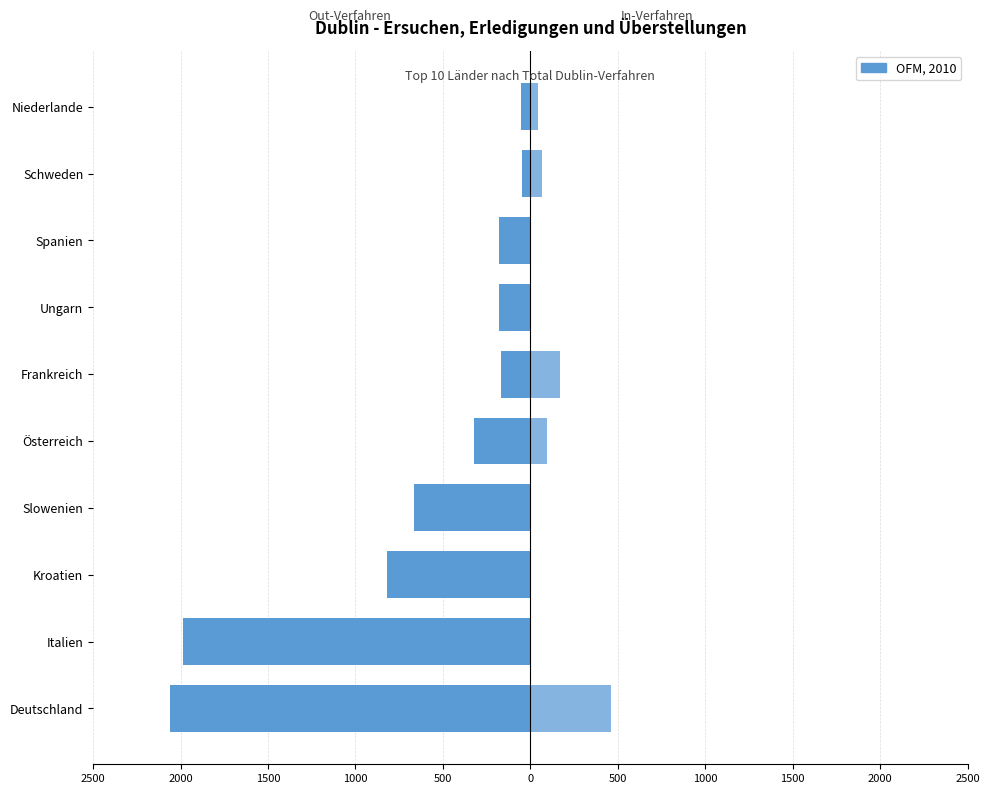

Does the chart contain any negative values?

Yes